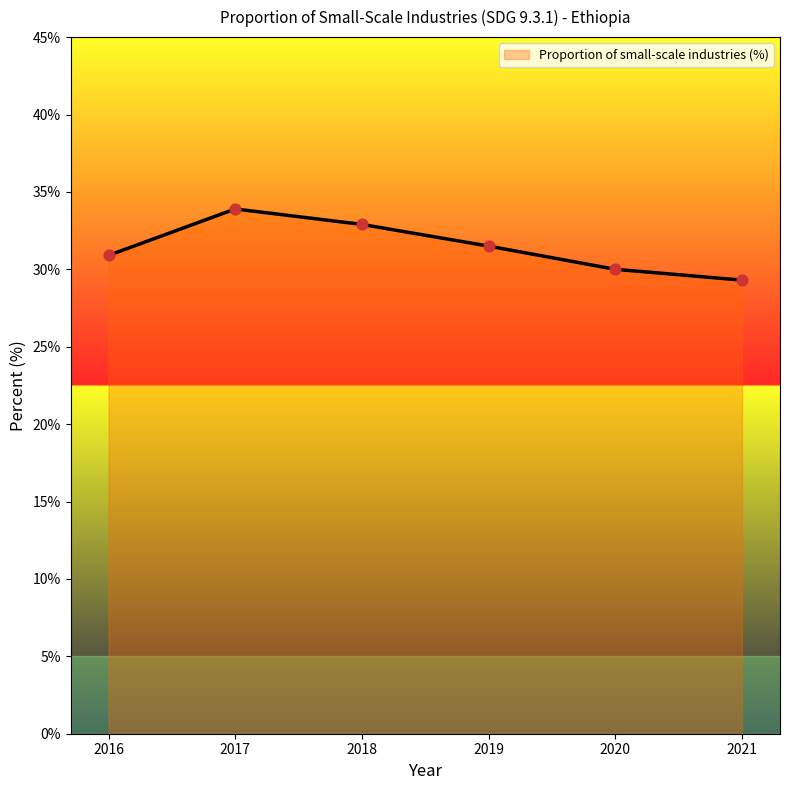

What is the change in value from 2017 to 2021?

-4.6